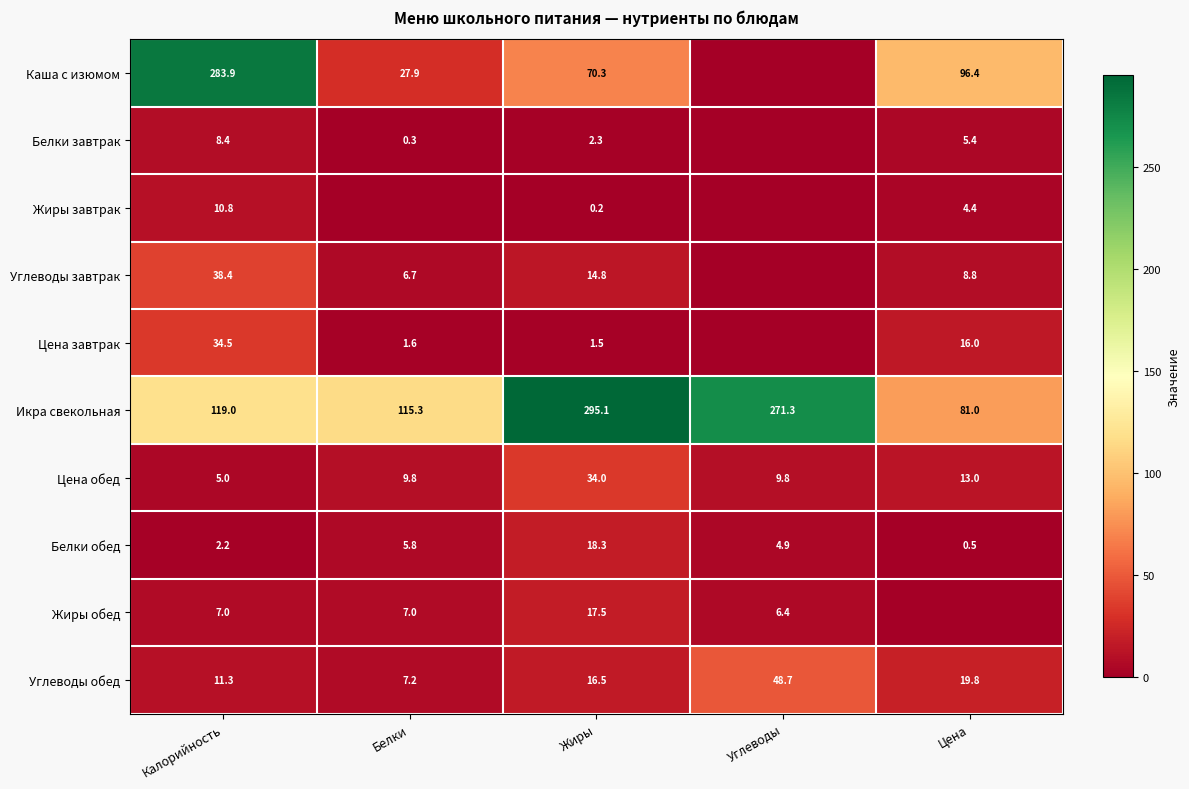

What is the difference between the second highest and second lowest values in the Белки обед series?

3.6